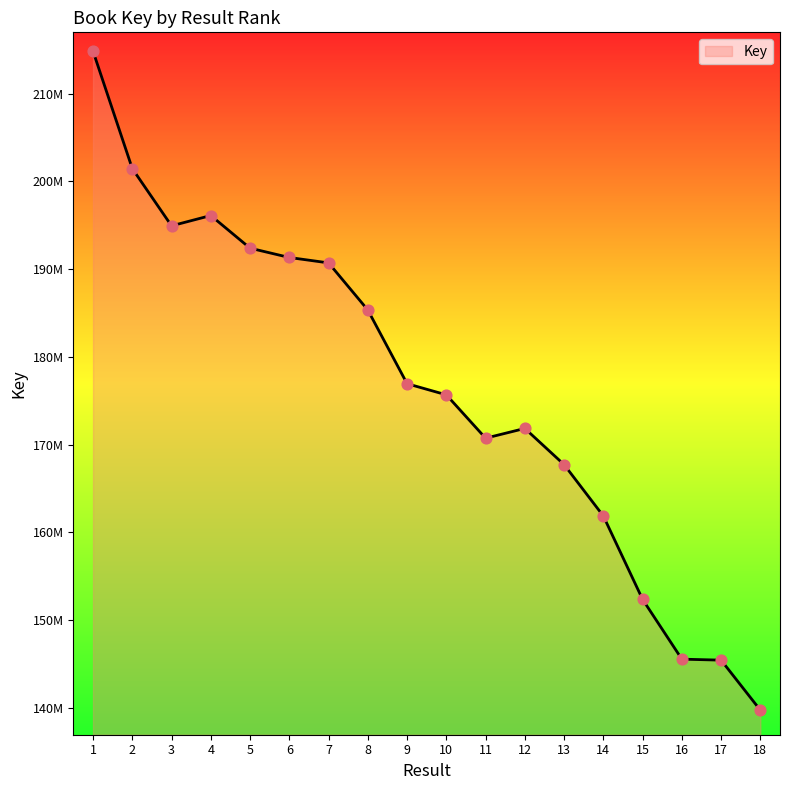

What is the change in value from 15 to 17?

-6923686